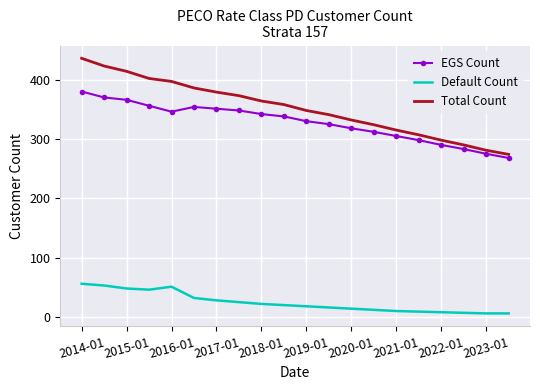

Which series has the largest total across all categories?

Total Count